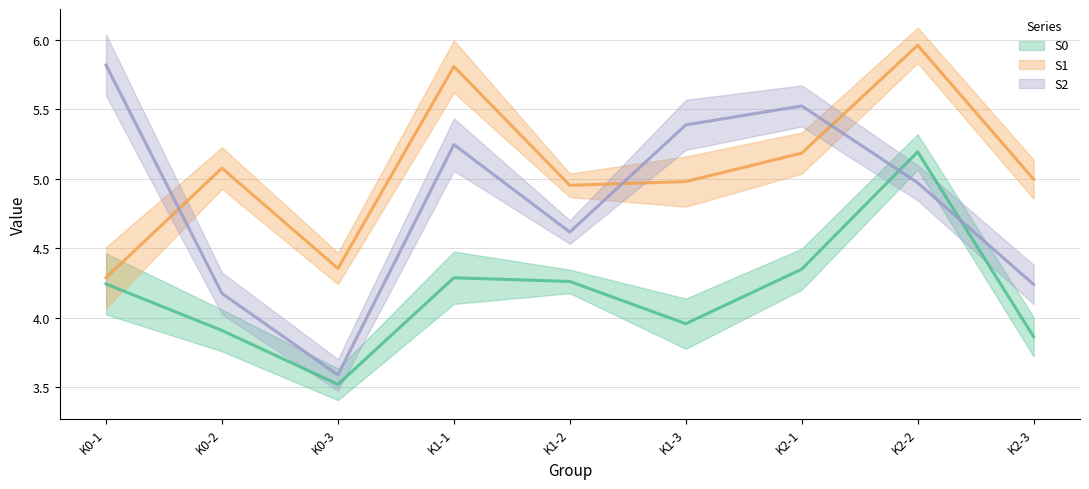

What are all the series names shown in the legend?

S0, S1, S2